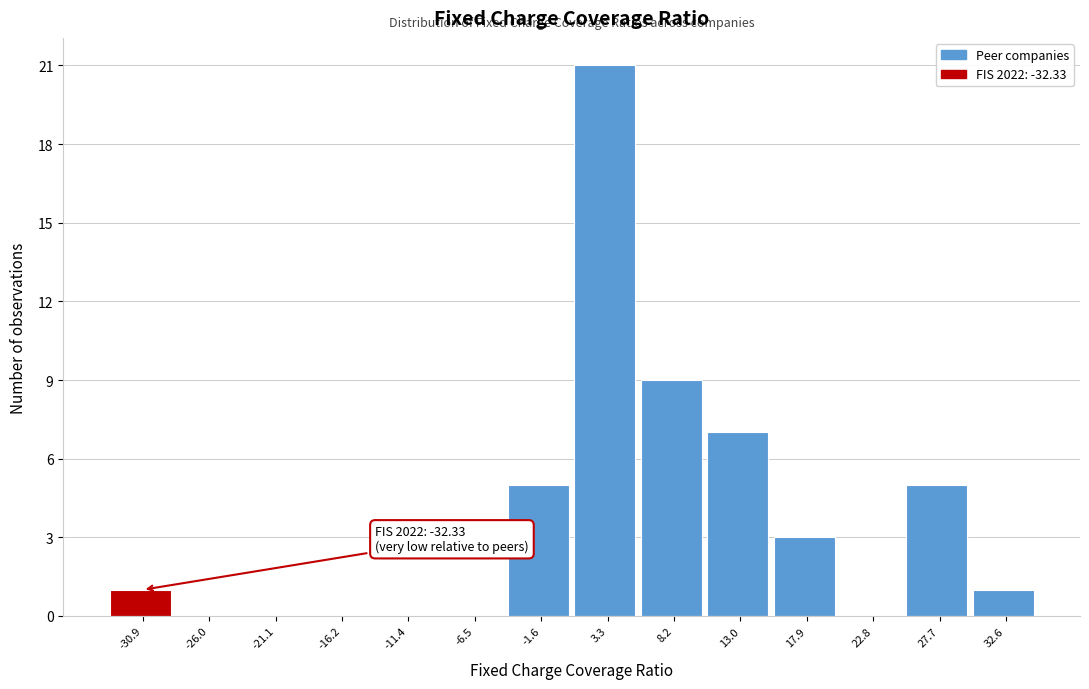

Which range on the x-axis has the tallest bar?

1.0 to 5.5